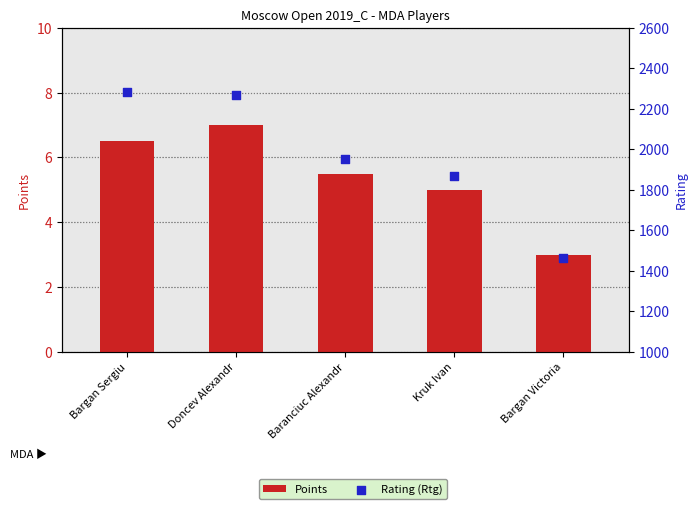

Which series contains the lowest Y value?

Points